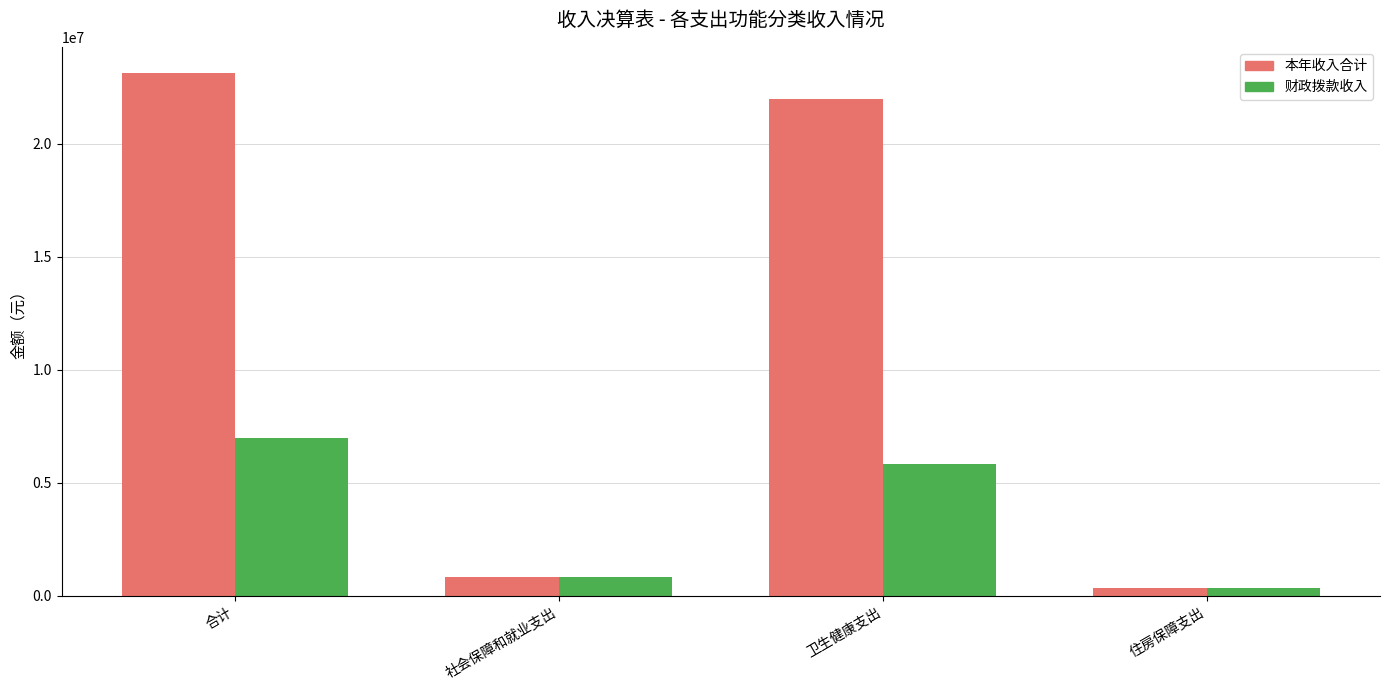

Which series has the widest spread of values?

本年收入合计